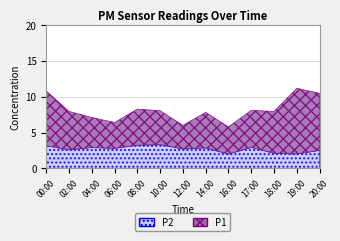

True or false: P1 has a value of 1.6 at 00:00.

False